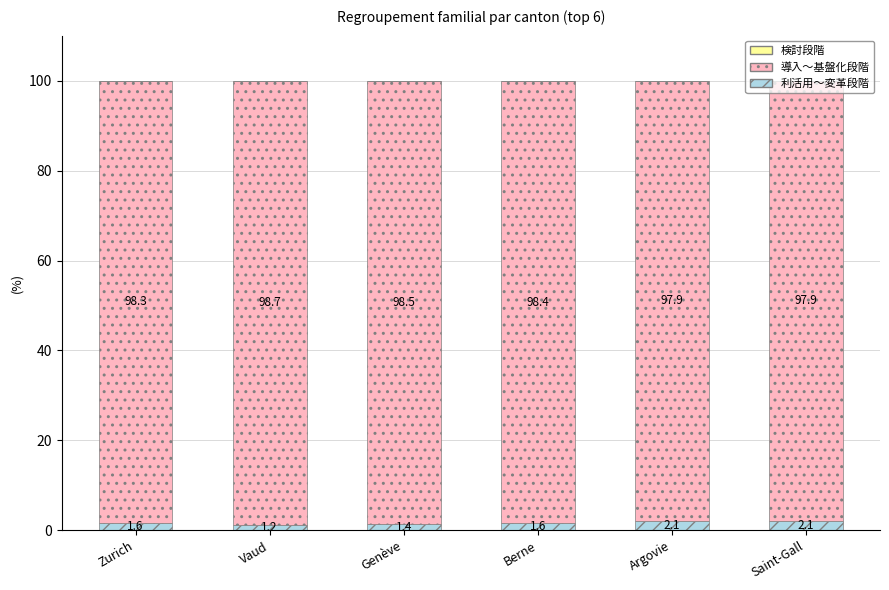

Read the 利活用～変革段階 value at Genève.

1.4